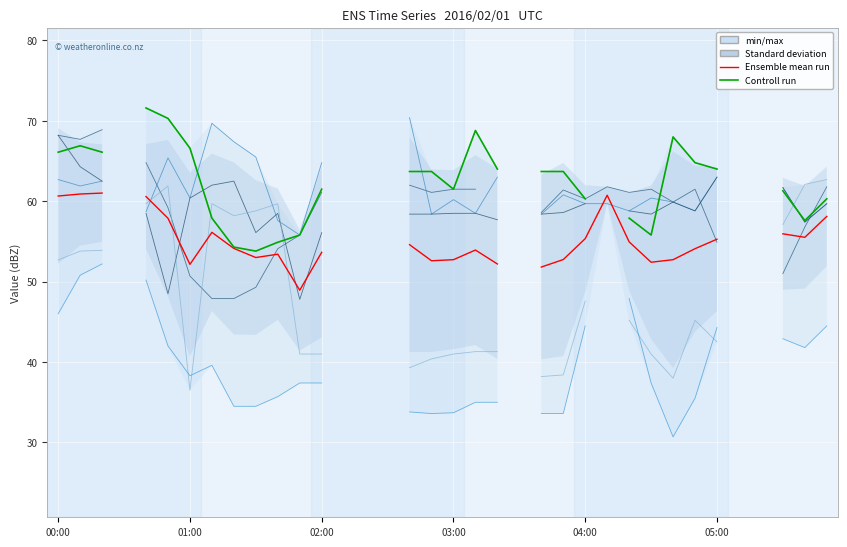

Which category has the lowest value in the Ensemble mean run series?

11